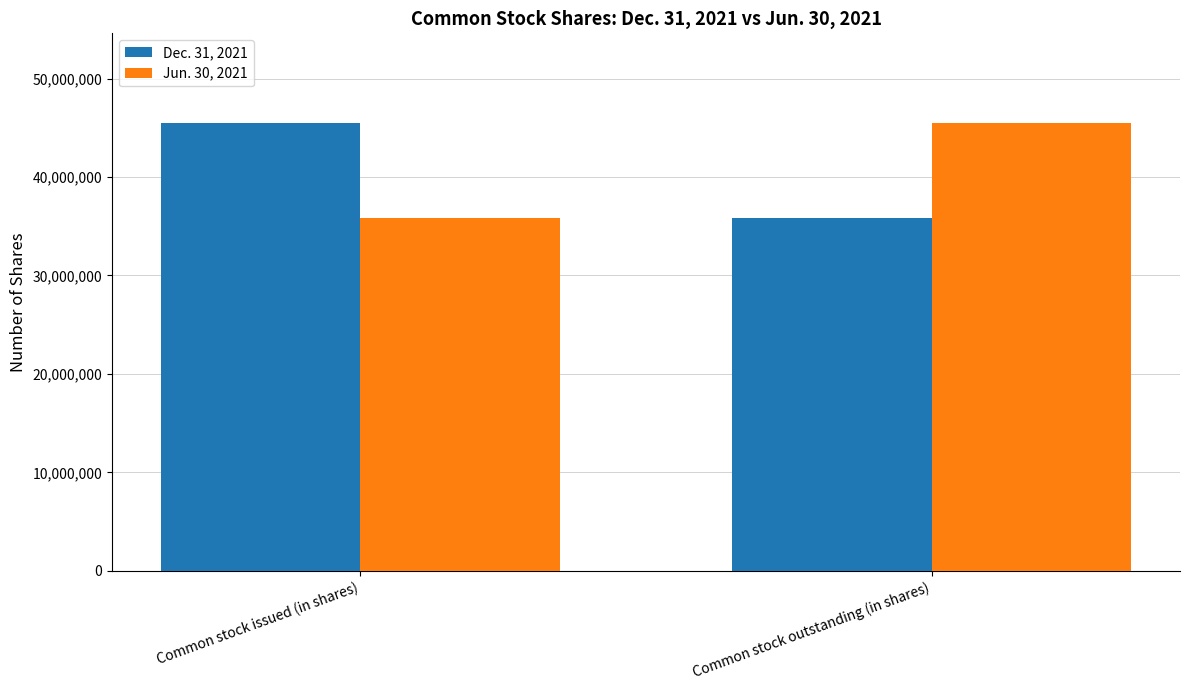

What is the sum of the Jun. 30, 2021 values at Common stock issued (in shares) and Common stock outstanding (in shares)?

81285918